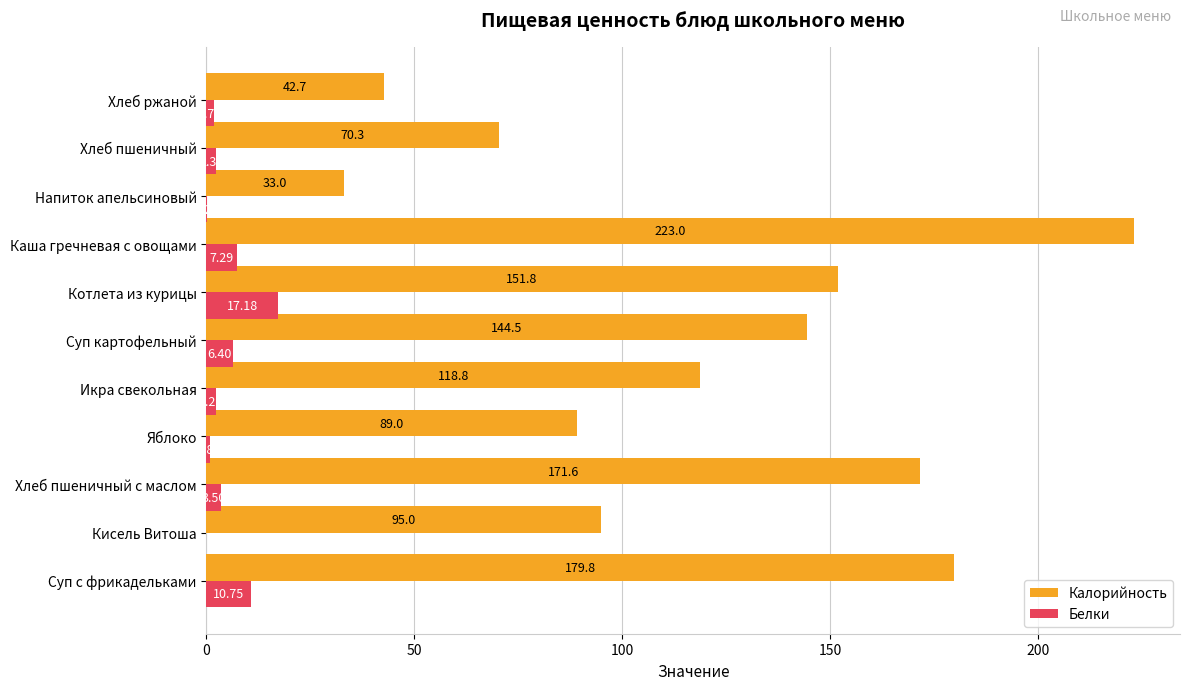

Between Суп с фрикадельками and Яблоко, which series saw the biggest shift?

Калорийность